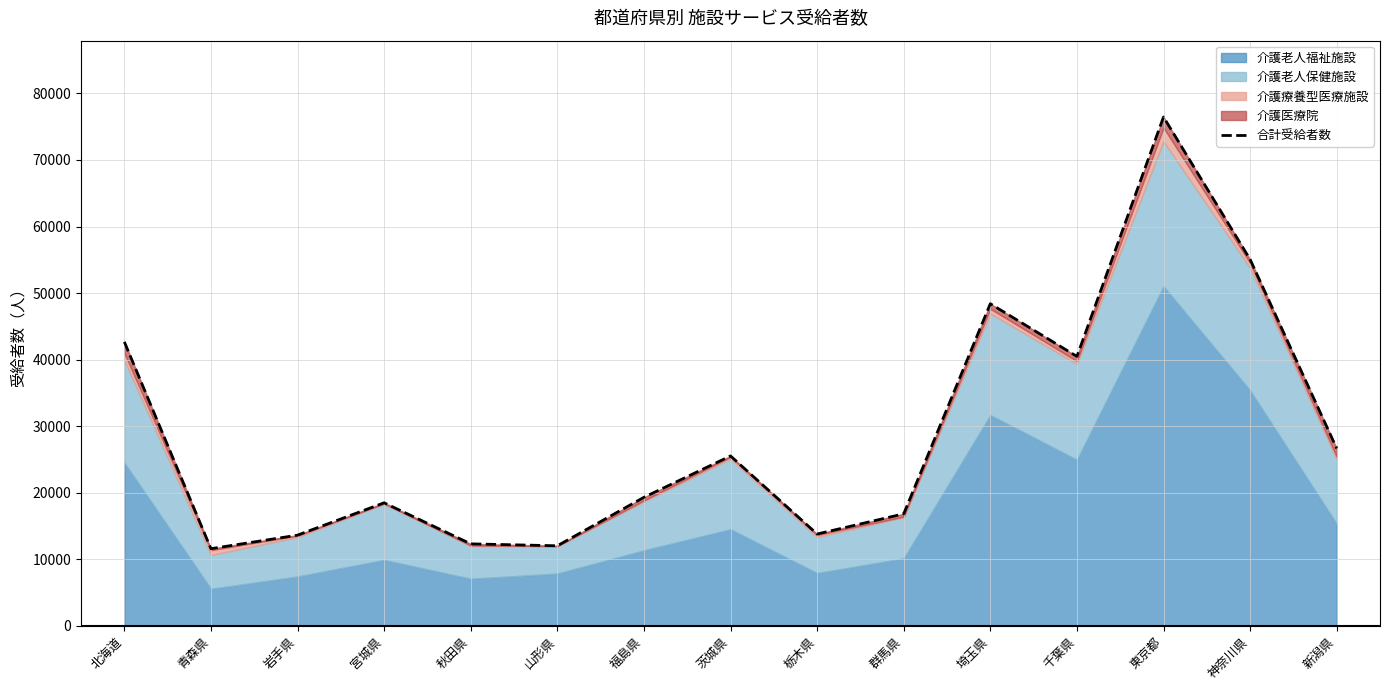

How many points are higher than both their immediate neighbors (excluding endpoints)?

4